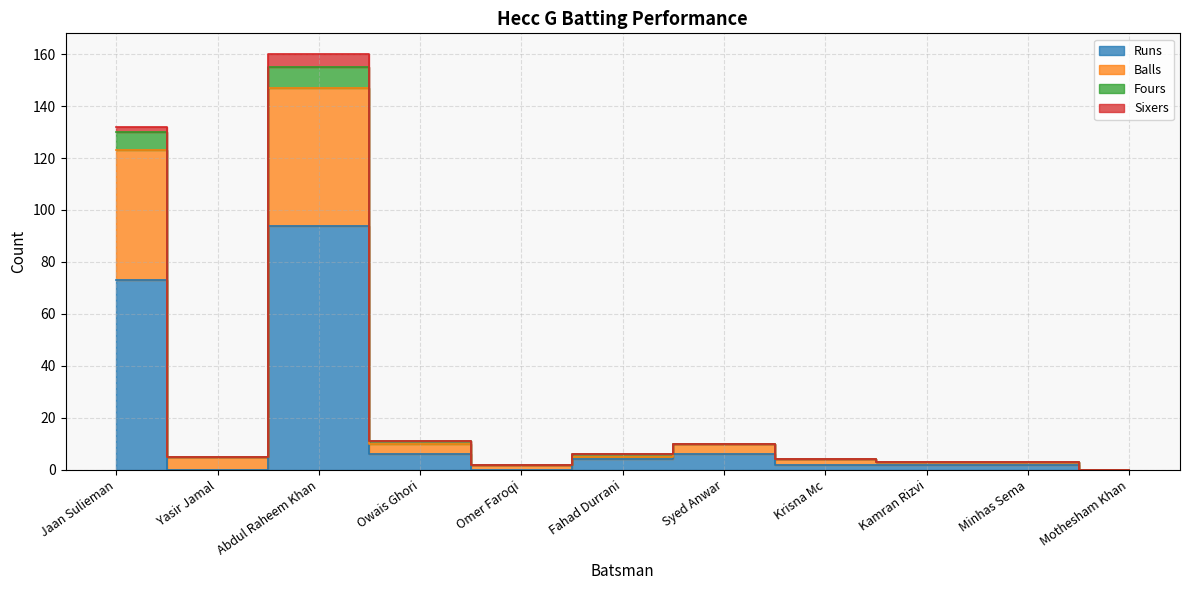

True or false: Fours and Balls cross at least once.

False